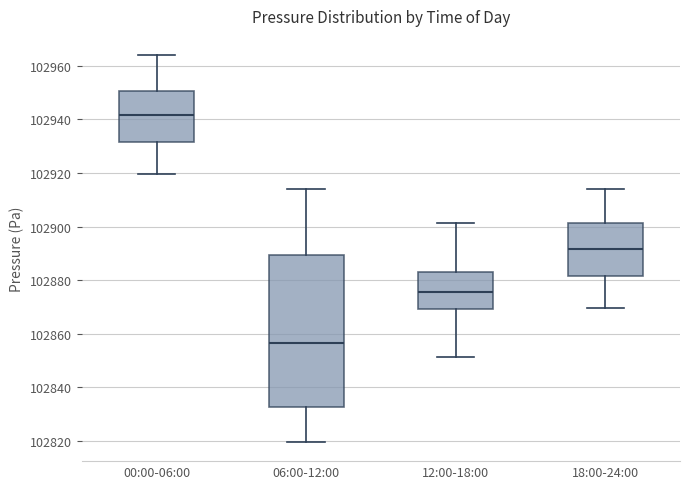

Where does the median line of the box for 06:00-12:00 sit on the y-axis? The values are not printed on the chart, so give them approximately, as read against the axis.

102856